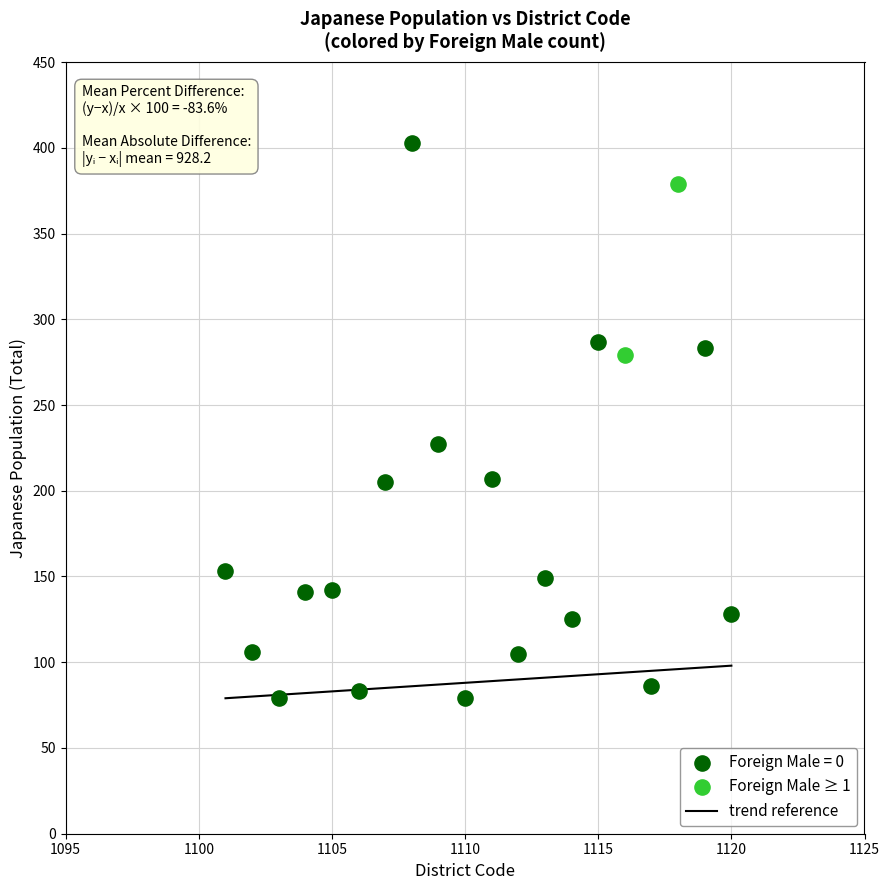

Which series has the largest Y range (max minus min)?

Foreign Male = 0